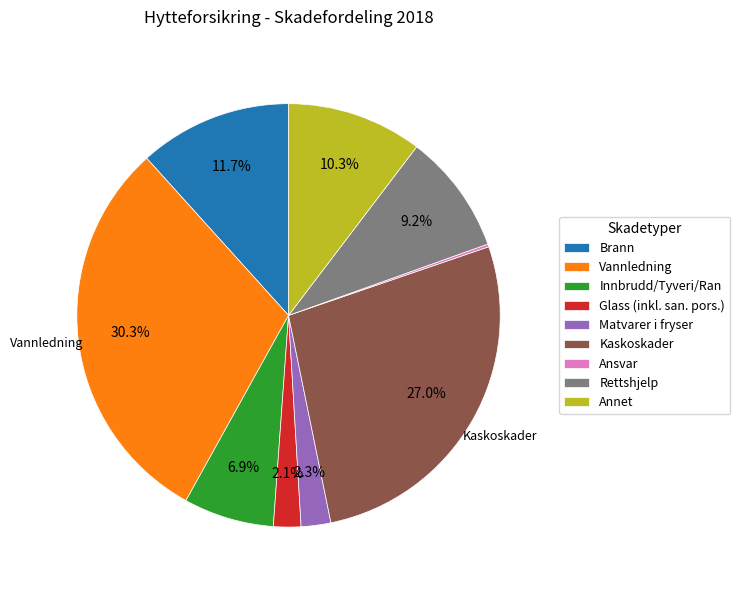

Which category has the biggest portion of the pie?

Vannledning